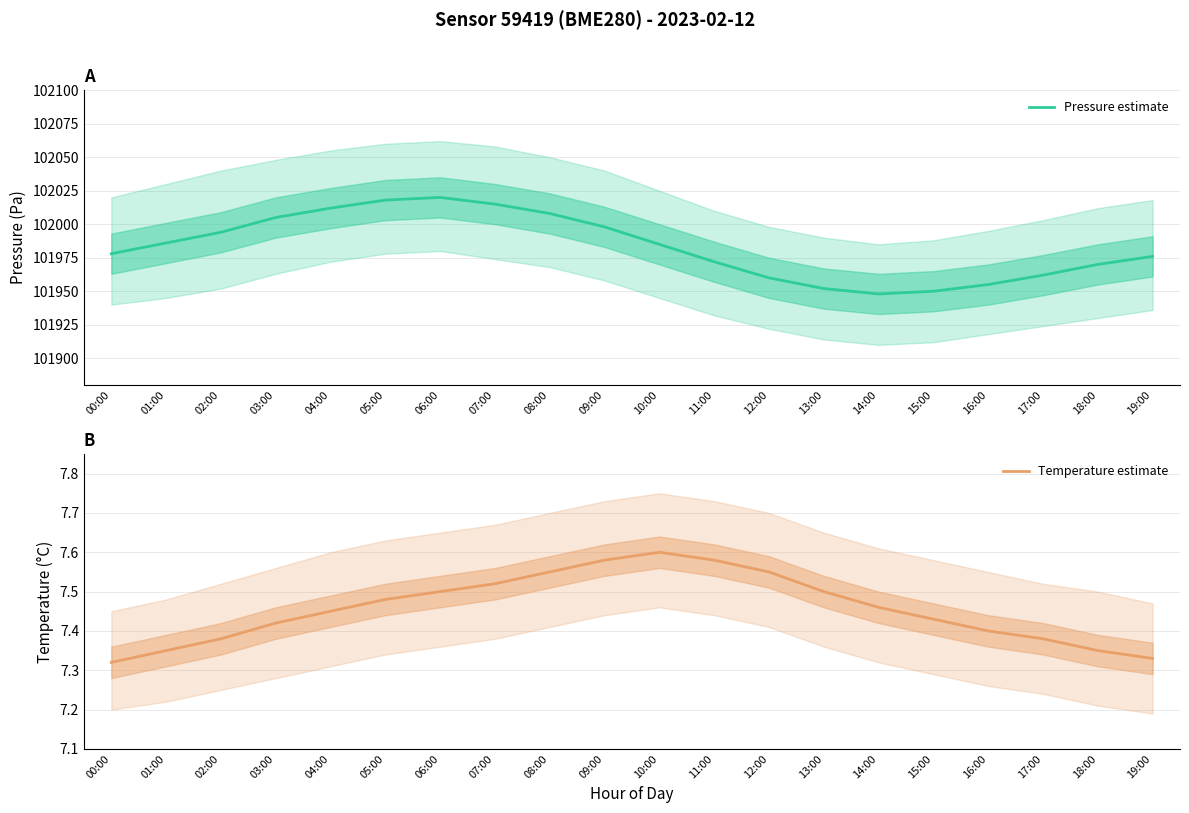

True or false: Temperature estimate and Pressure estimate intersect in this chart.

False